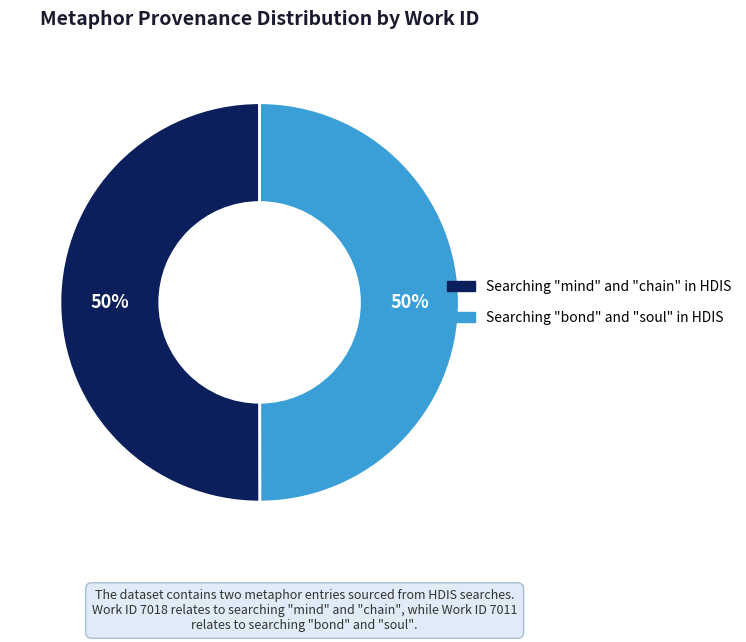

Combined, do Searching "bond" and "soul" in HDIS and Searching "mind" and "chain" in HDIS account for over 50%?

Yes